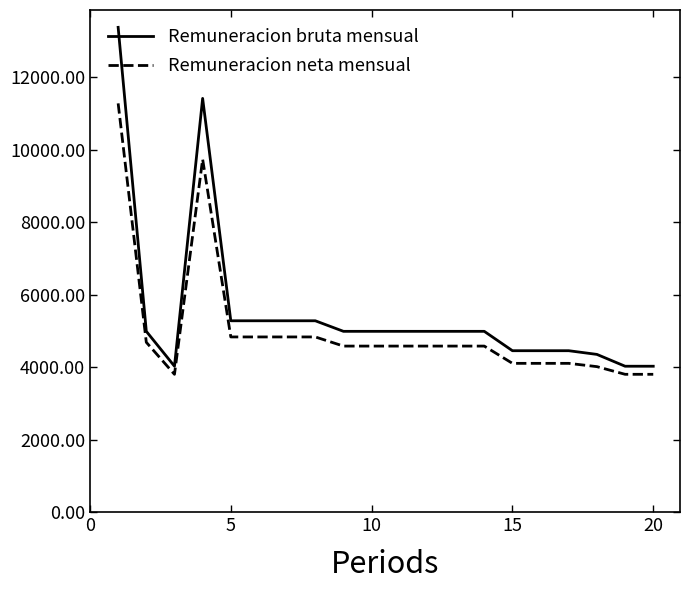

Rank the series by their maximum value, from lowest to highest.

Remuneracion neta mensual, Remuneracion bruta mensual